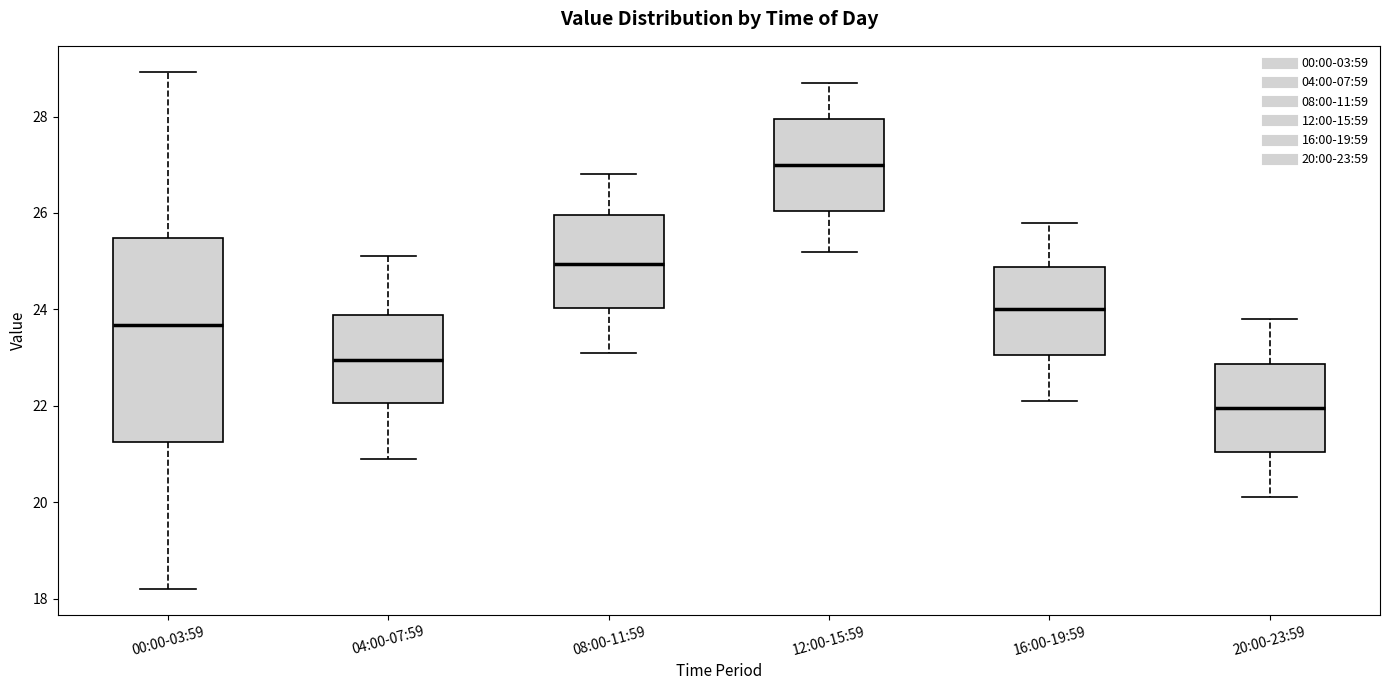

Reading left to right, transcribe this box plot: for each box, give where its median line is, the range the box spans, and where its two whiskers end, as read against the y-axis. The values are not printed on the chart, so give them approximately, as read against the axis.

00:00-03:59: median 23.6, box 21.2 to 25.4, whiskers 18.2 to 29.0
04:00-07:59: median 23.0, box 22.0 to 23.8, whiskers 21.0 to 25.2
08:00-11:59: median 25.0, box 24.0 to 26.0, whiskers 23.2 to 26.8
12:00-15:59: median 27.0, box 26.0 to 28.0, whiskers 25.2 to 28.8
16:00-19:59: median 24.0, box 23.0 to 24.8, whiskers 22.2 to 25.8
20:00-23:59: median 22.0, box 21.0 to 22.8, whiskers 20.2 to 23.8